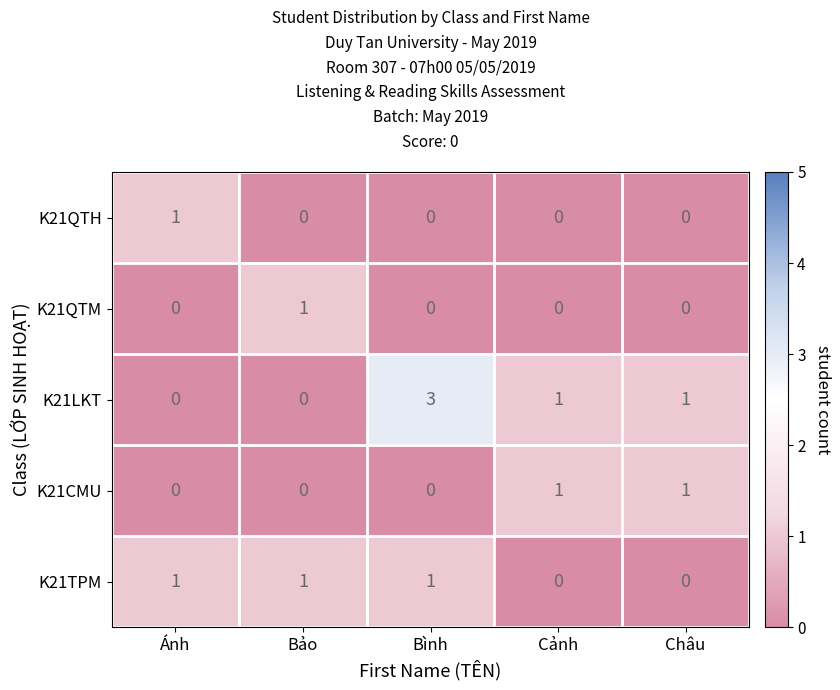

At how many categories does at least one series exceed 2?

1